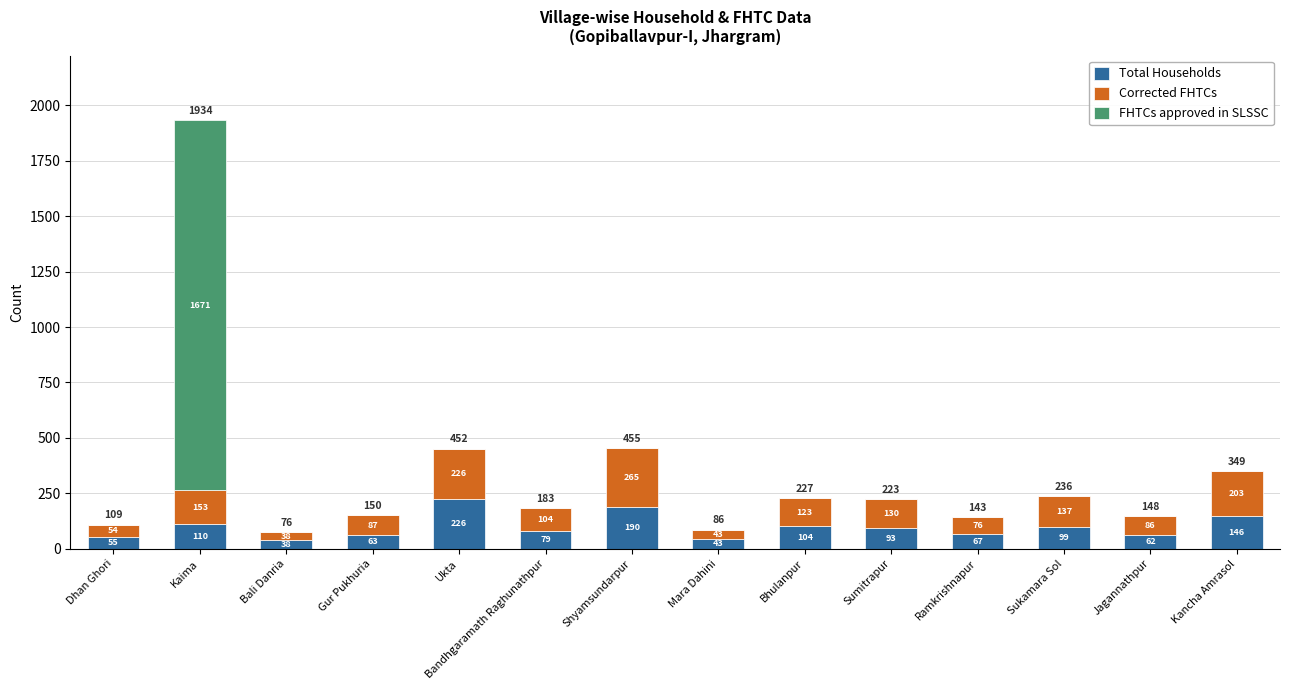

The Total Households series shows 62 at Jagannathpur. True or false?

True